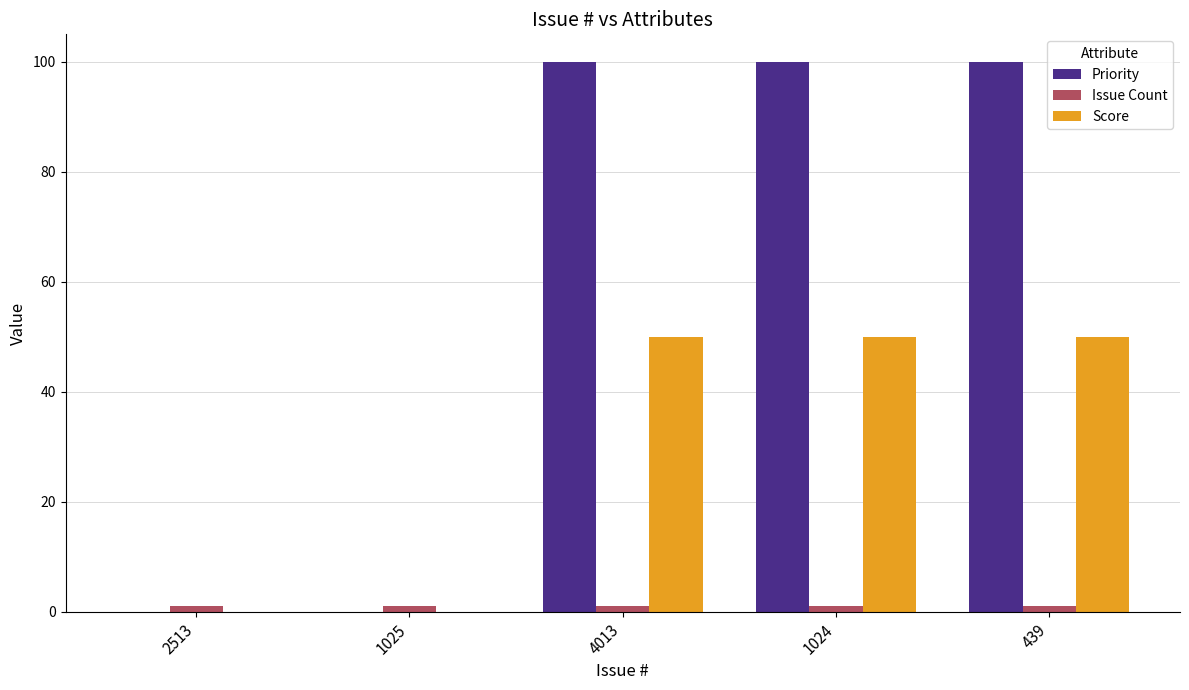

The Score series shows 29 at 439. True or false?

False